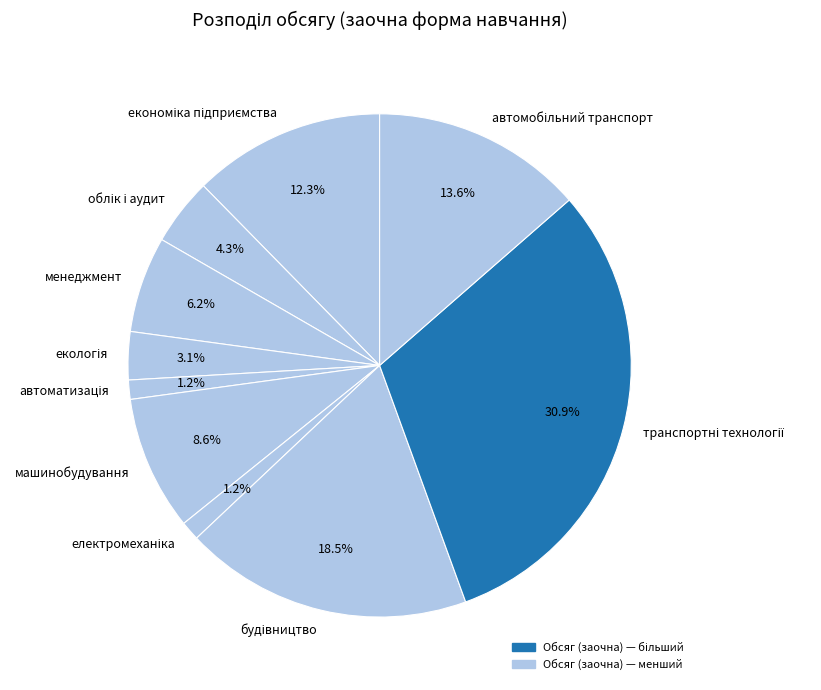

How many segments does this pie chart have?

10